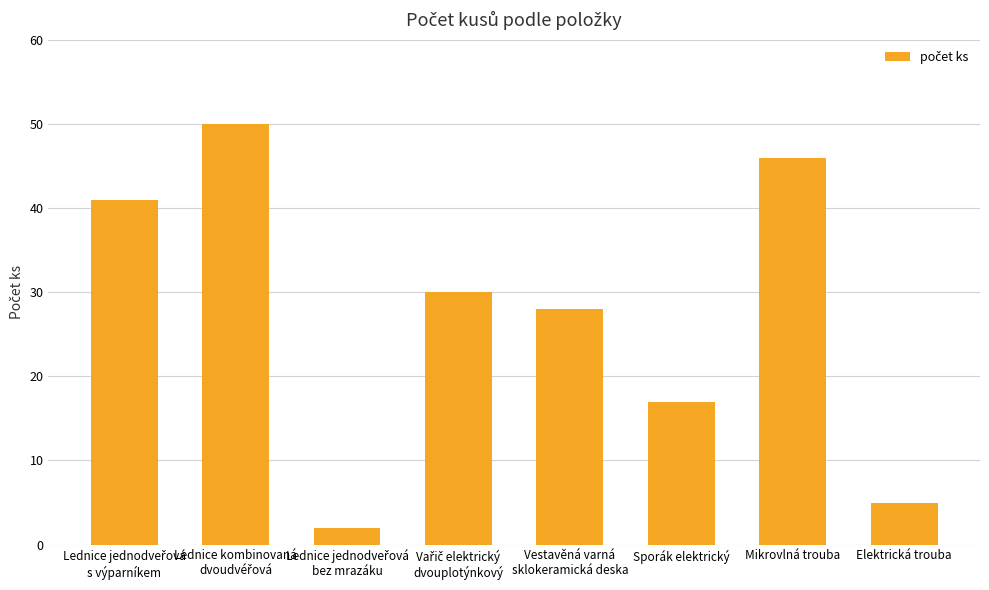

What is the maximum value shown in the chart?

50